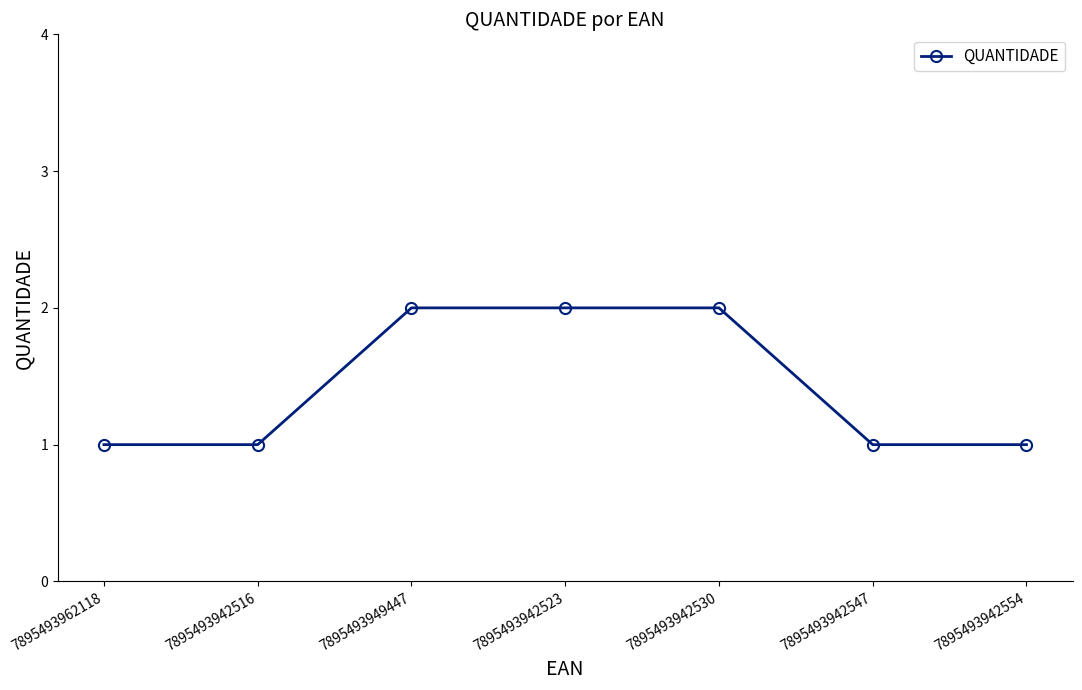

What is the greatest value displayed?

2